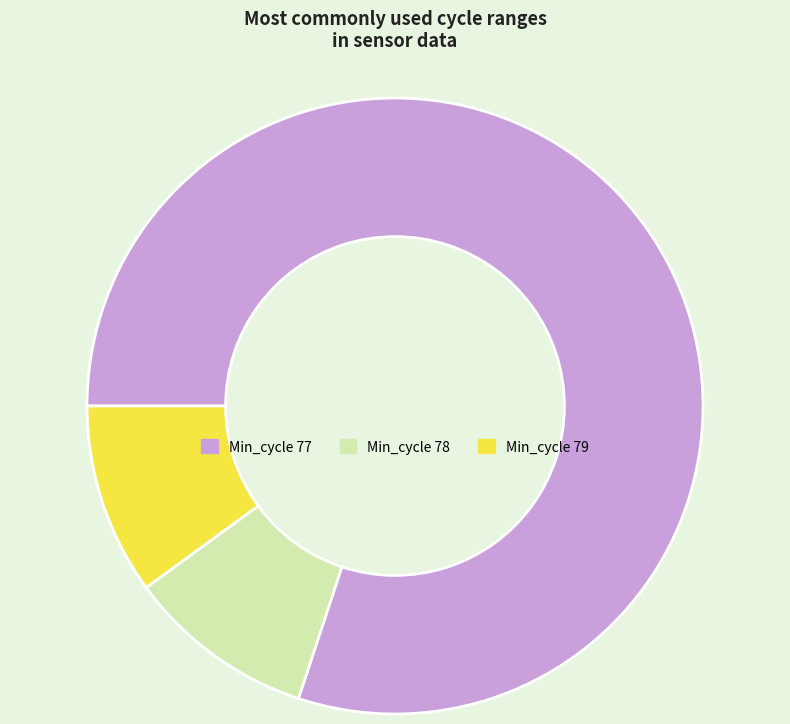

Which slice is the largest?

Min_cycle 77